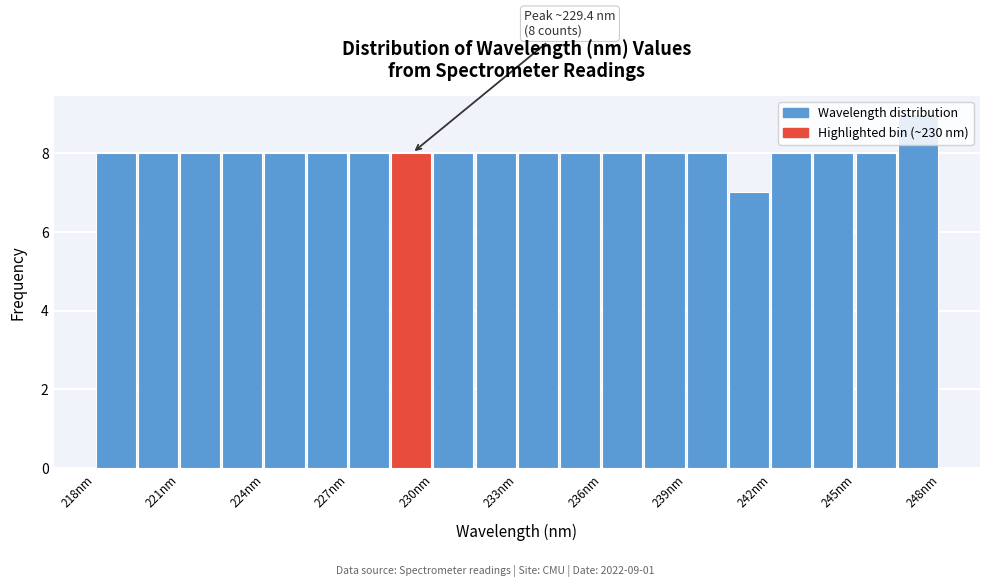

Around what value on the x-axis is the tallest bar? Give the approximate position of its centre, as read against the axis.

247.5